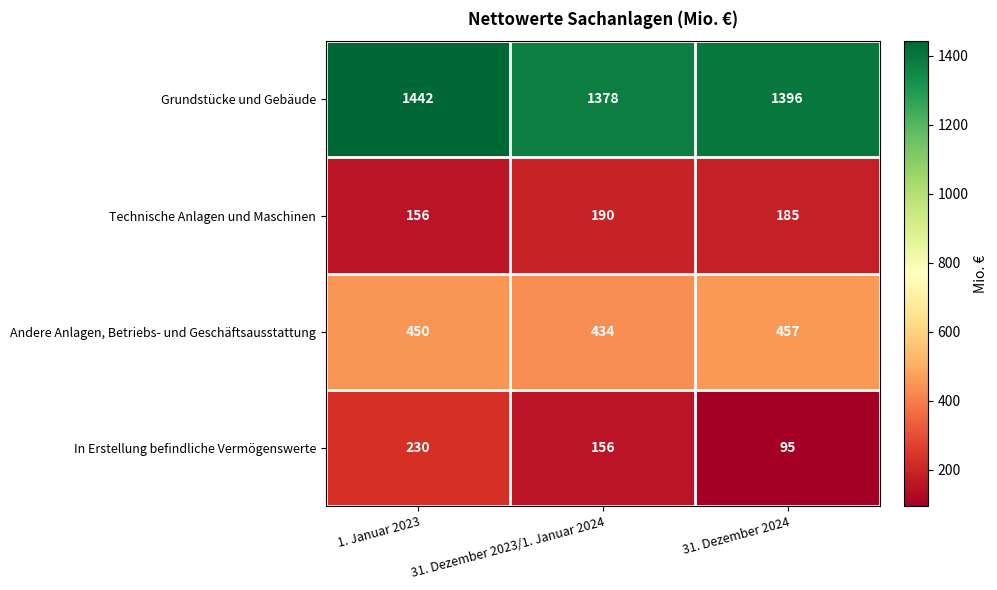

Reading left to right, extract all data points from this chart.

Grundstücke und Gebäude: 1. Januar 2023=1442	31. Dezember 2023/1. Januar 2024=1378	31. Dezember 2024=1396
Technische Anlagen und Maschinen: 1. Januar 2023=156	31. Dezember 2023/1. Januar 2024=190	31. Dezember 2024=185
Andere Anlagen, Betriebs- und Geschäftsausstattung: 1. Januar 2023=450	31. Dezember 2023/1. Januar 2024=434	31. Dezember 2024=457
In Erstellung befindliche Vermögenswerte: 1. Januar 2023=230	31. Dezember 2023/1. Januar 2024=156	31. Dezember 2024=95